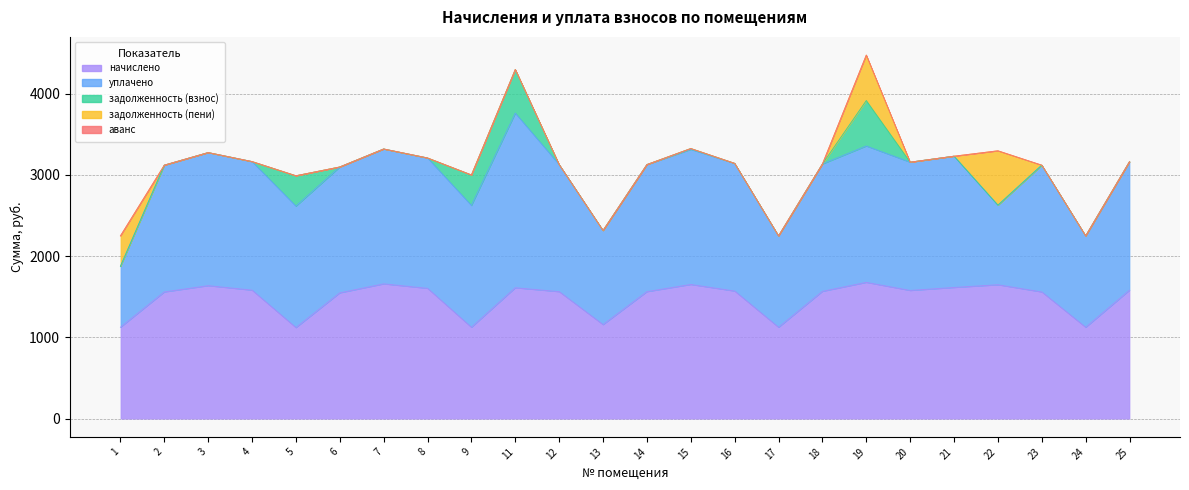

Between 14 and 17, which series saw the biggest shift?

начислено